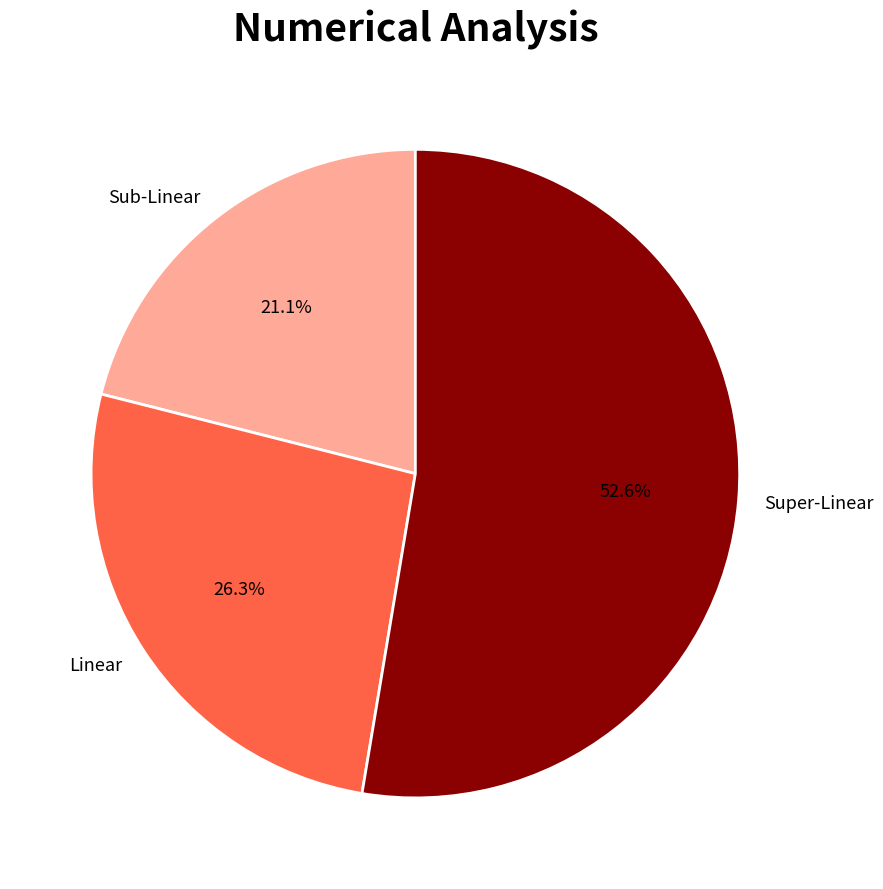

Rank the categories by value from lowest to highest.

Sub-Linear, Linear, Super-Linear